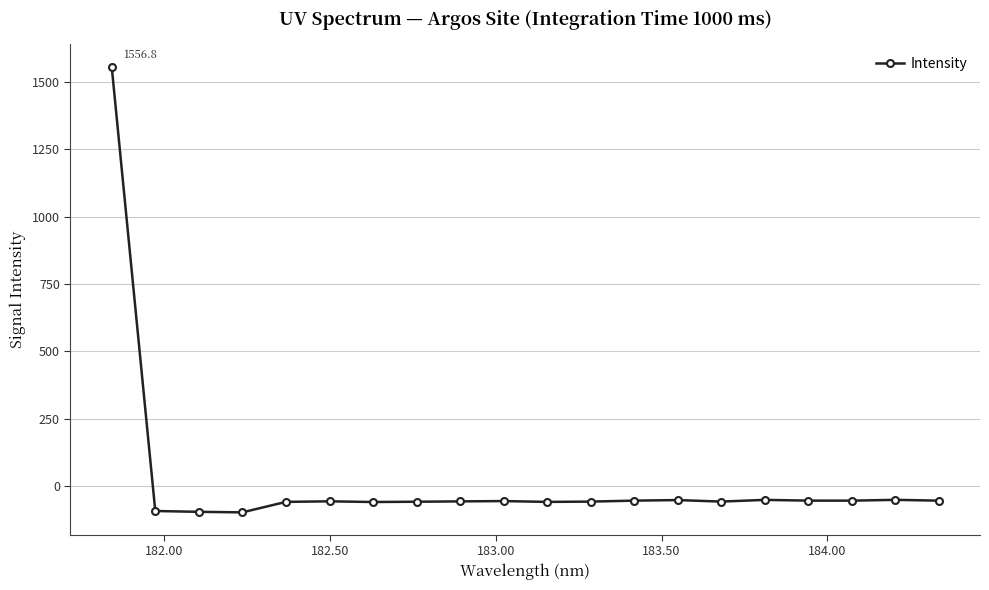

What is the difference between the maximum and second lowest values?

1653.4